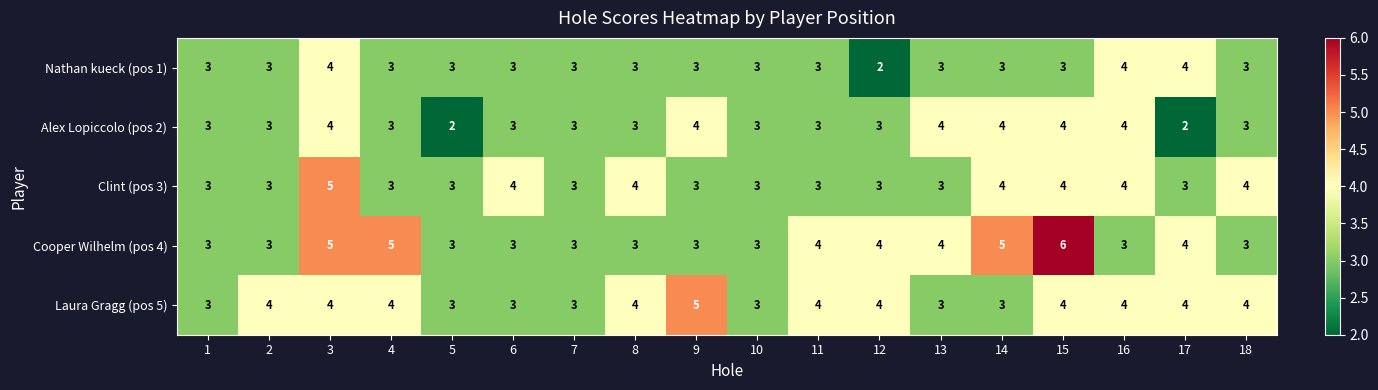

At which category is the sum across all series the highest?

3